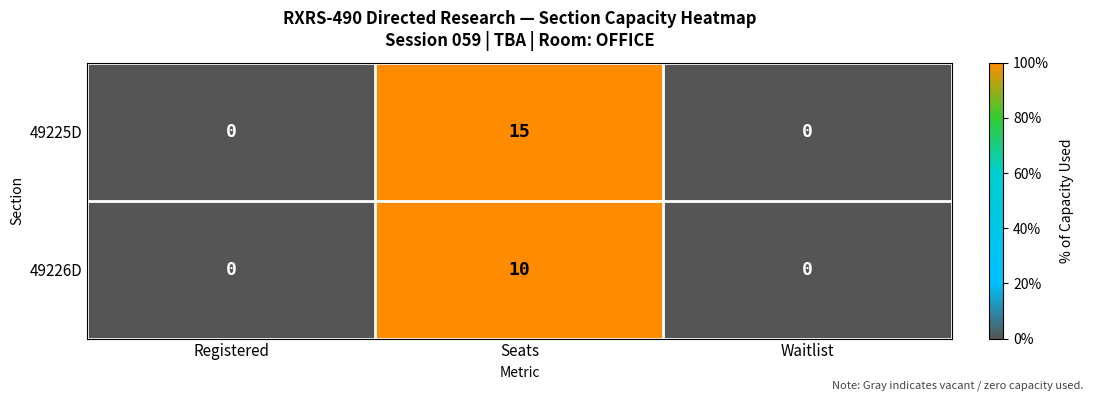

Count the 49226D values in the range 0 to 10.

3